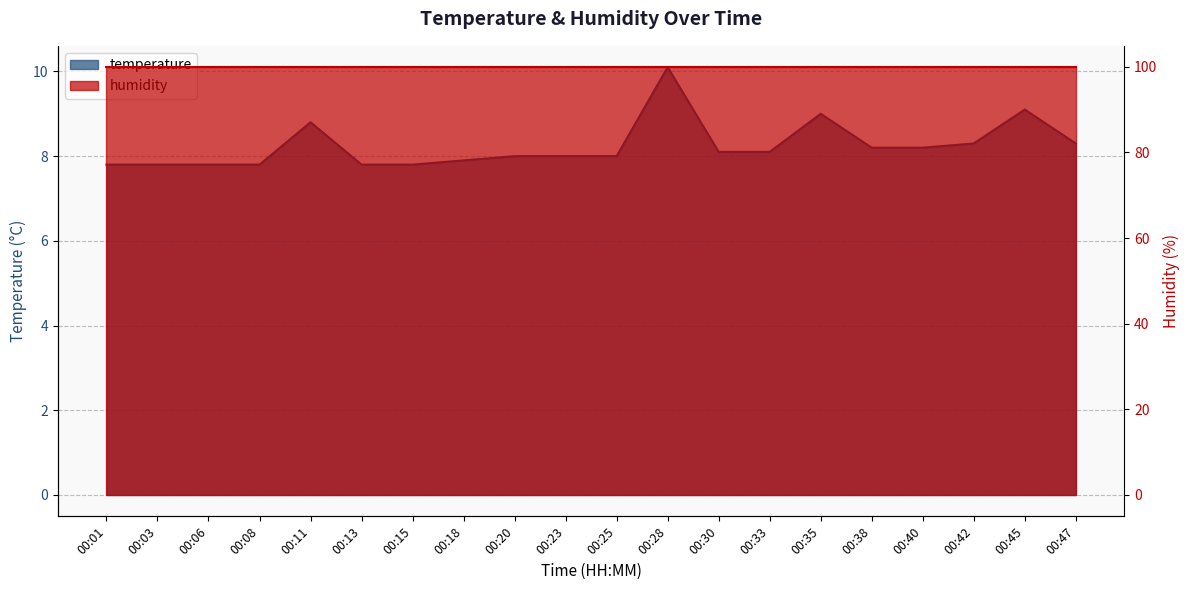

Where does the data first go above 8?

00:11